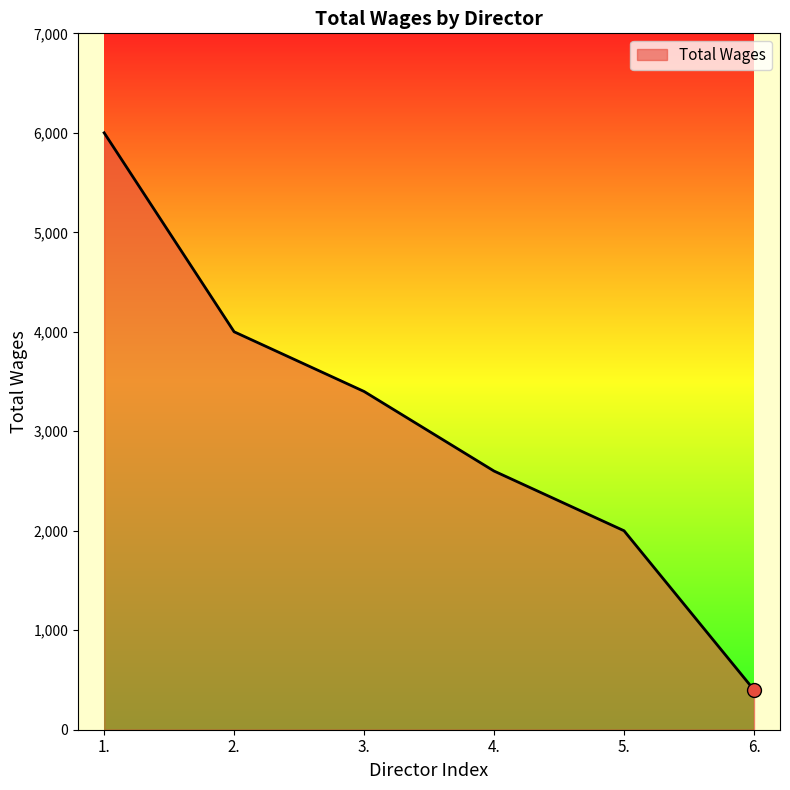

What is the ratio of the value at 5. to the value at 1.?

0.3